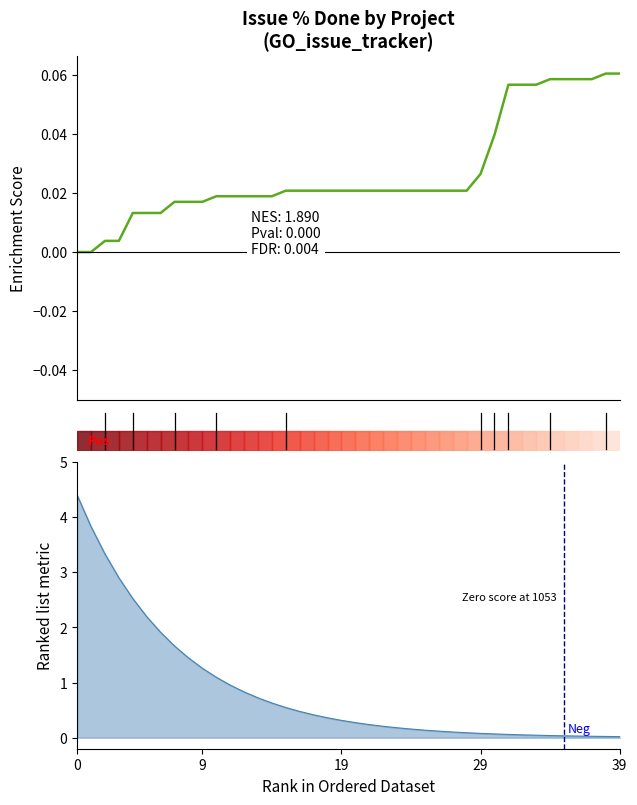

What is the label of the 16th point from the left?

15